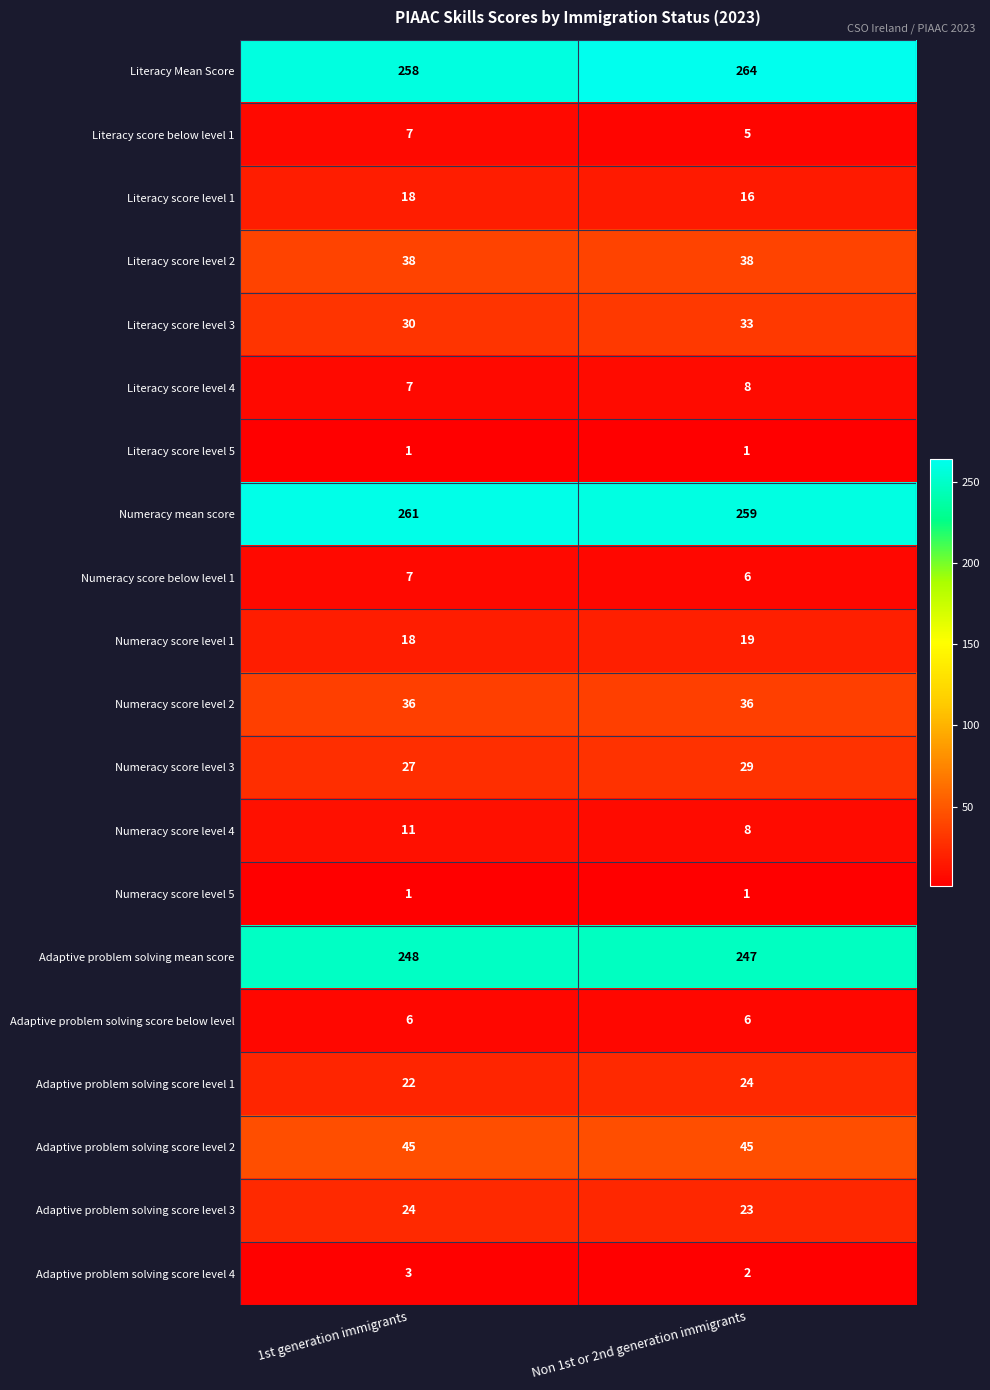

List the labels in order of Literacy Mean Score value, smallest first.

1st generation immigrants, Non 1st or 2nd generation immigrants